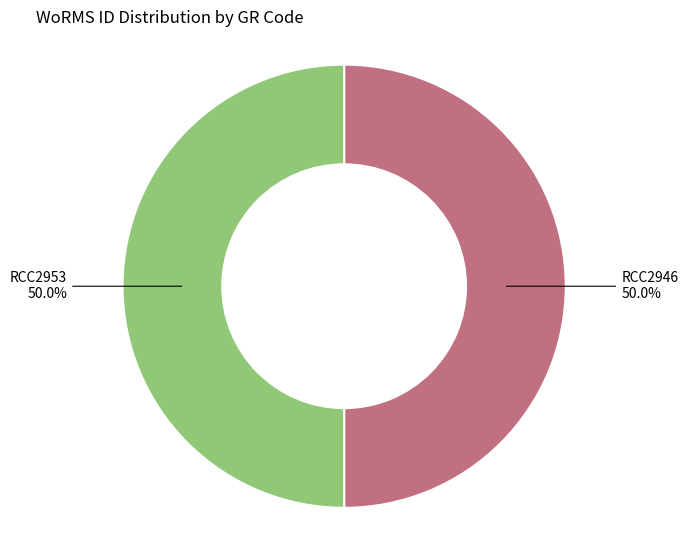

How many segments does this pie chart have?

2